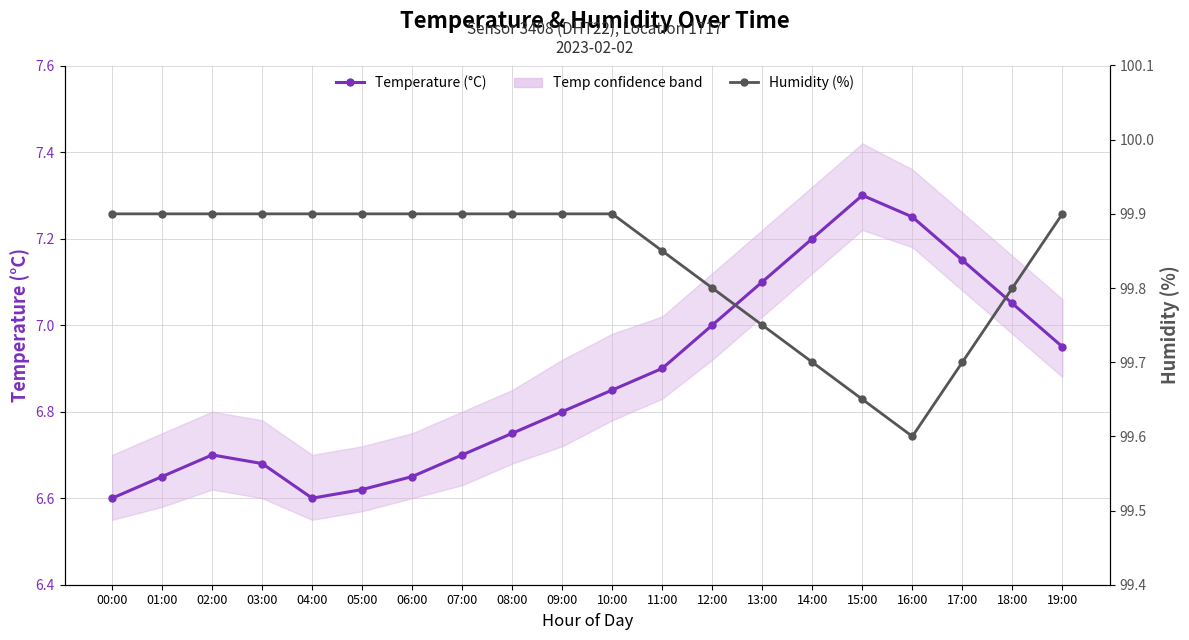

Reading left to right, extract all data points from this chart.

Temperature (°C): 6.6	6.7	6.7	6.7	6.6	6.6	6.7	6.7	6.8	6.8	6.8	6.9	7.0	7.1	7.2	7.3	7.2	7.2	7.0	7.0
Humidity (%): 99.9	99.9	99.9	99.9	99.9	99.9	99.9	99.9	99.9	99.9	99.9	99.8	99.8	99.8	99.7	99.7	99.6	99.7	99.8	99.9